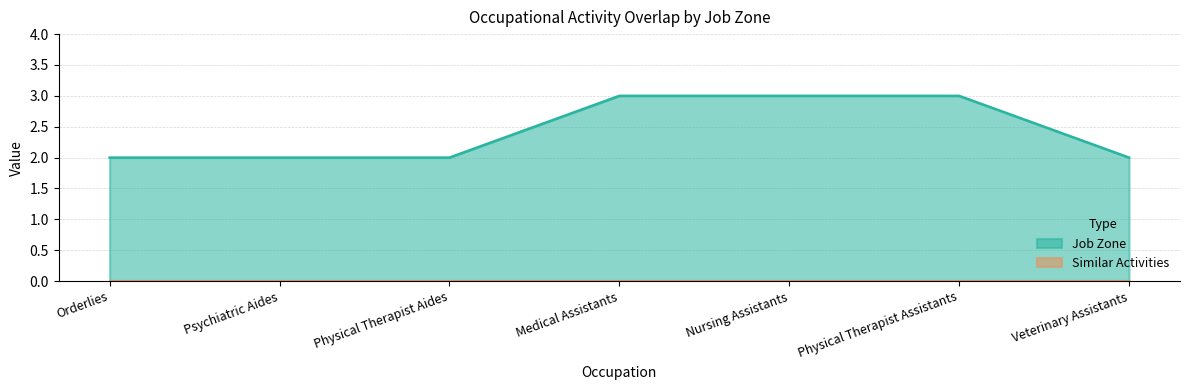

Between Nursing Assistants and Physical Therapist Aides, which is larger?

Nursing Assistants